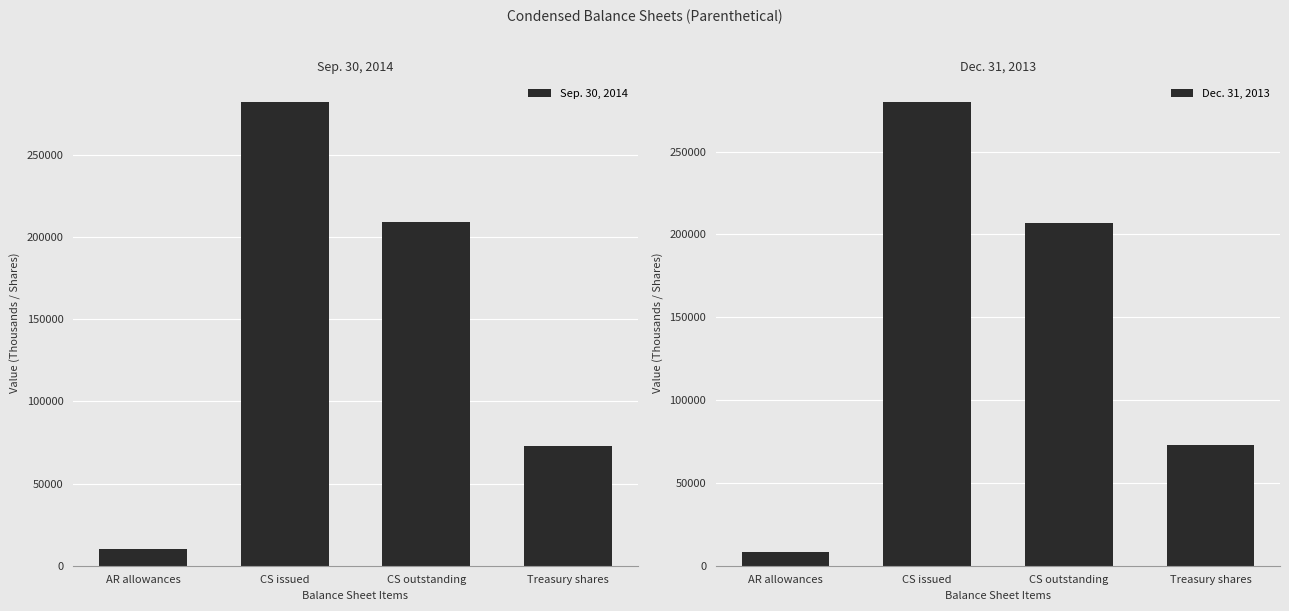

How many data points in Sep. 30, 2014 are less than 209344?

2